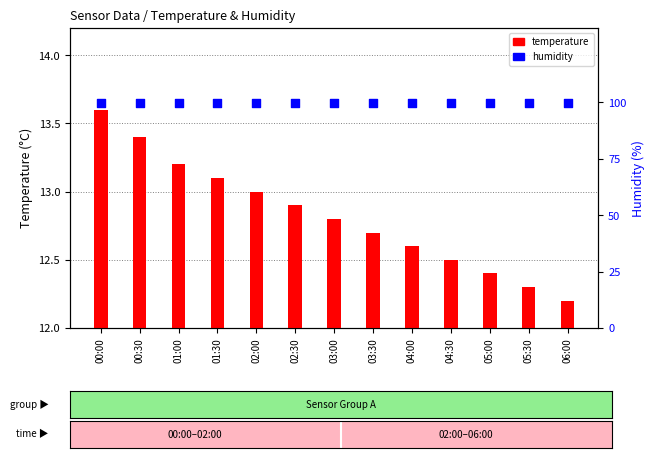

Which series has the largest total across all categories?

humidity